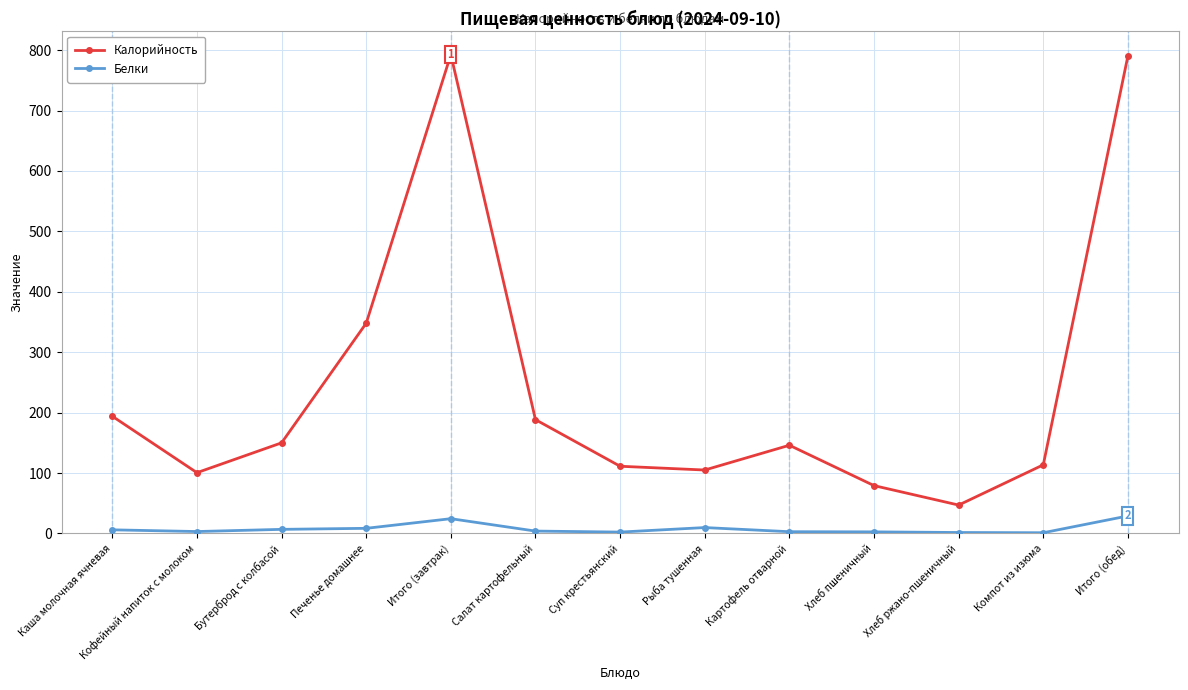

What is the spread (max minus min) of values at Бутерброд с колбасой?

143.2